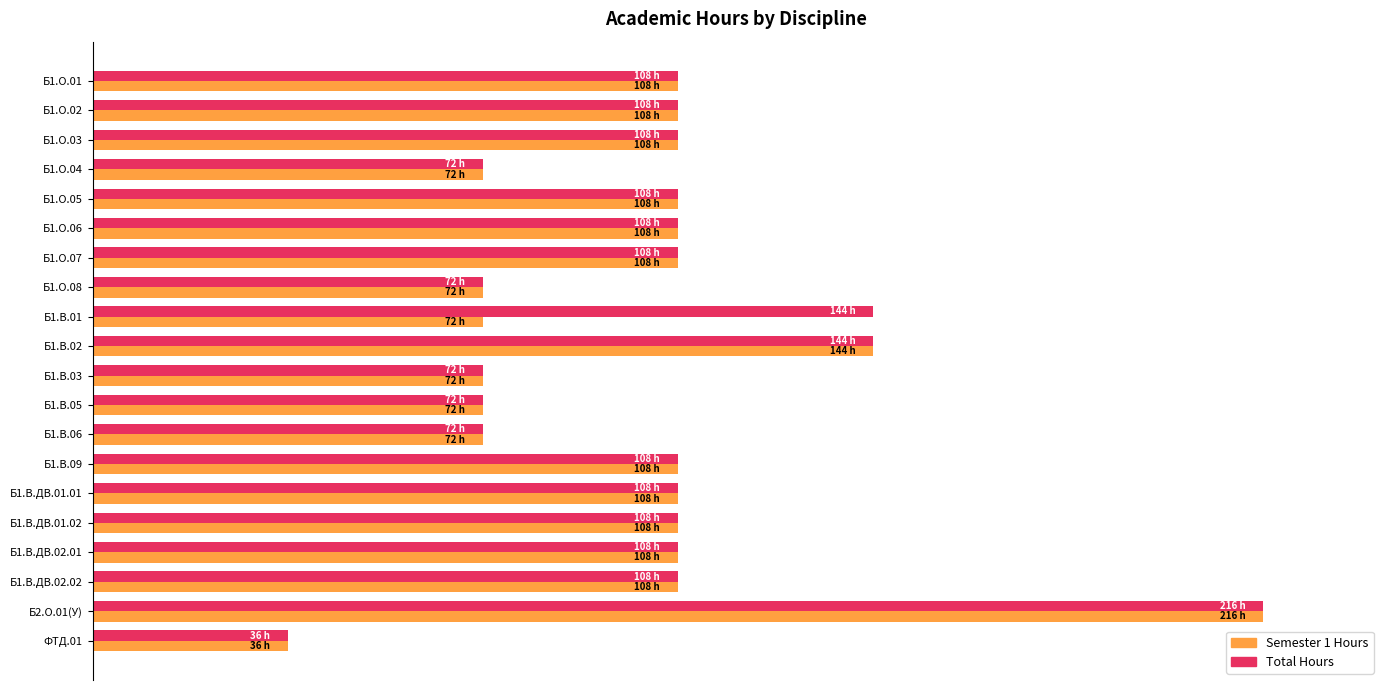

What are all the series names shown in the legend?

Semester 1 Hours, Total Hours